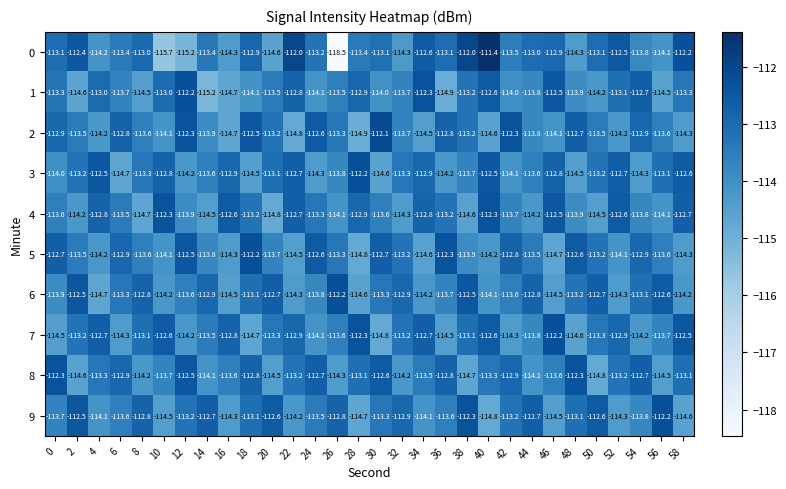

Which label corresponds to the smallest value in the chart?

26